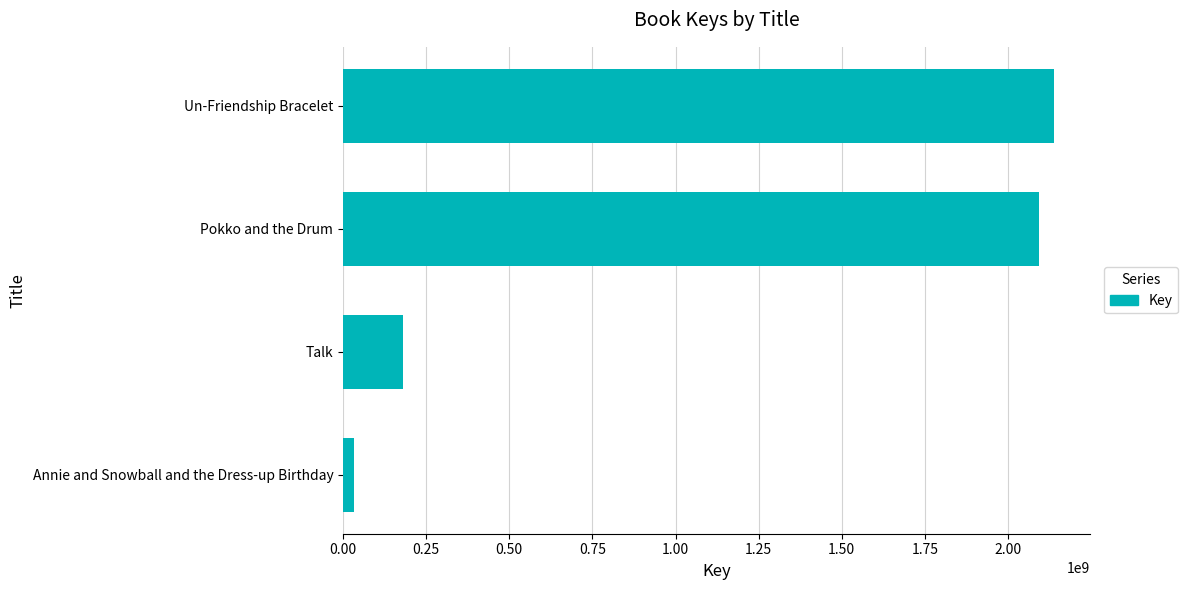

At which label is the value closest to 1086055390?

Talk